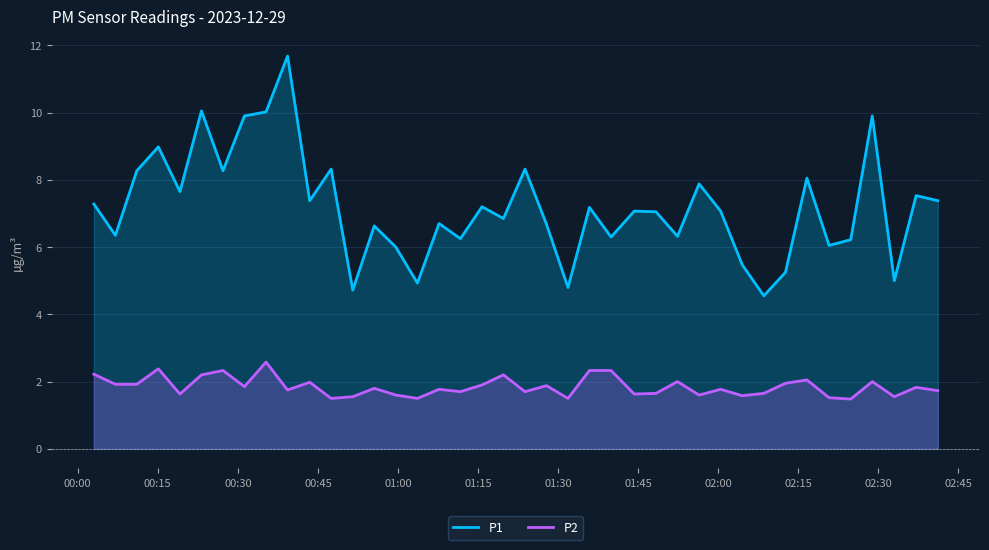

What is the greatest value displayed?

11.7